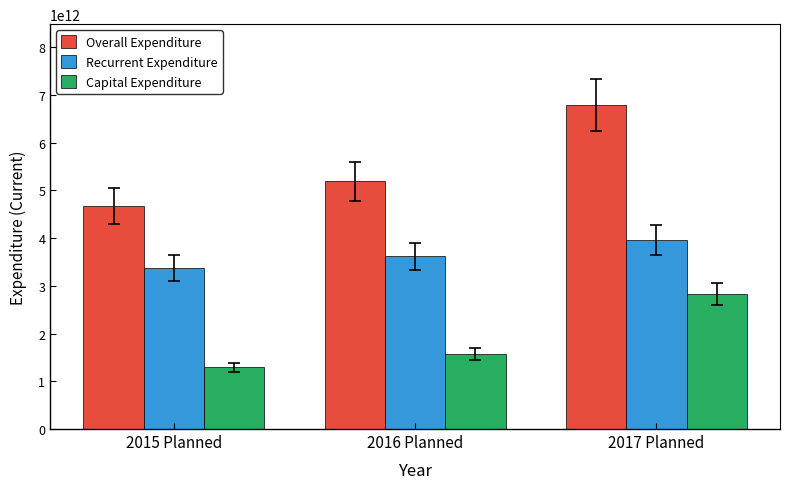

Are the bars horizontal?

No